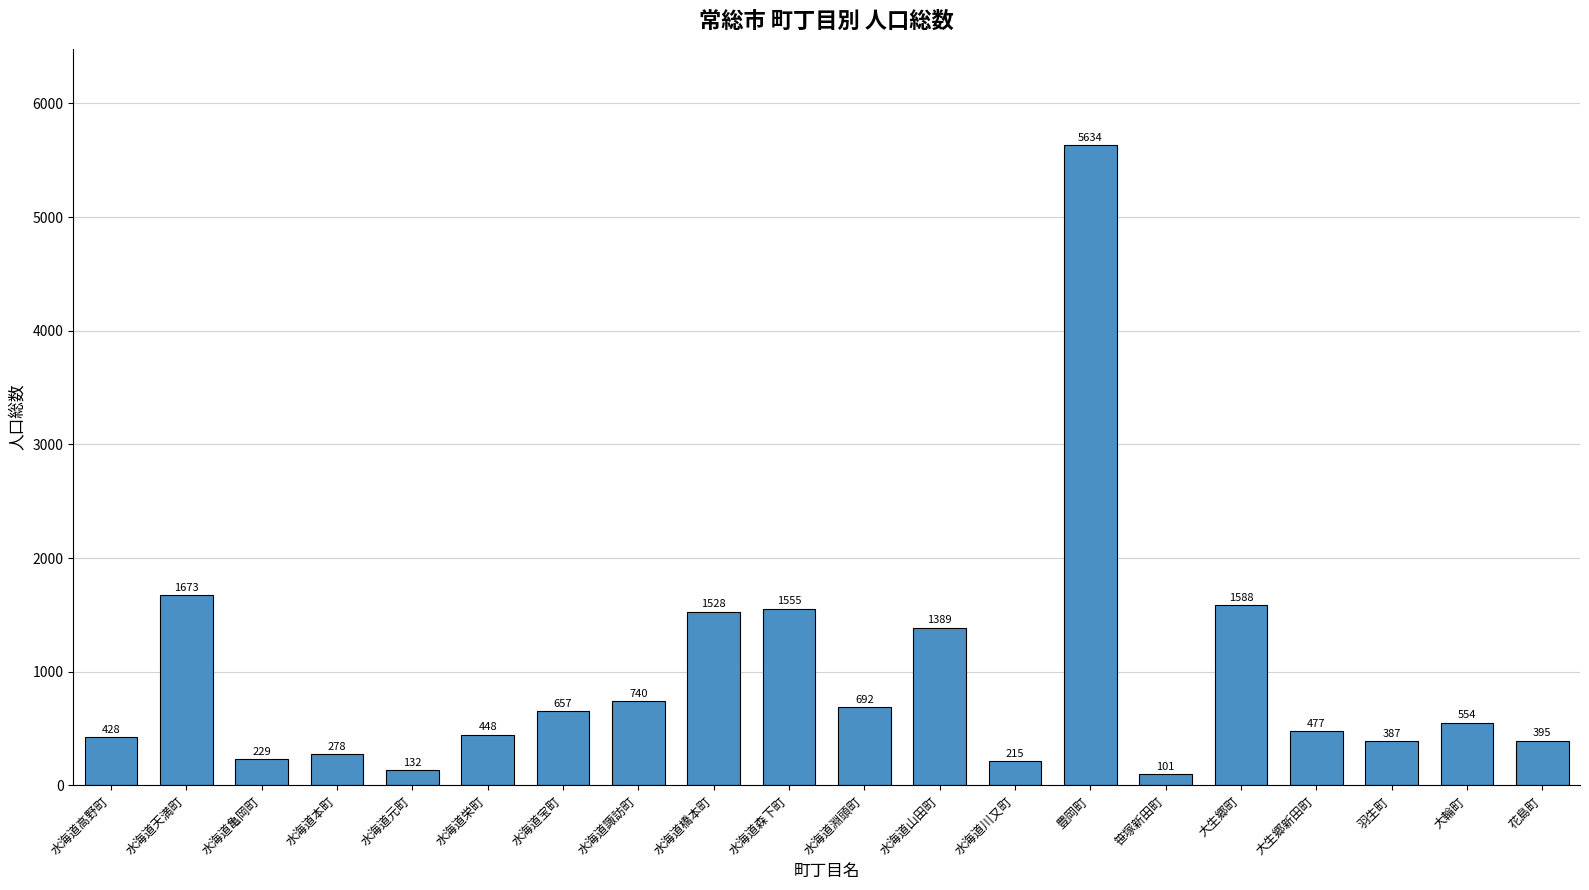

What is the smallest value displayed?

101